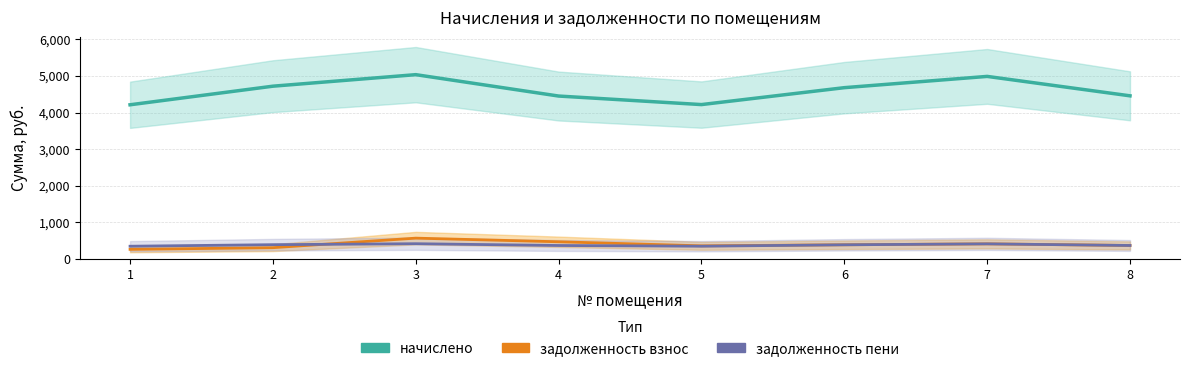

At which label does задолженность пени first exceed 390?

2